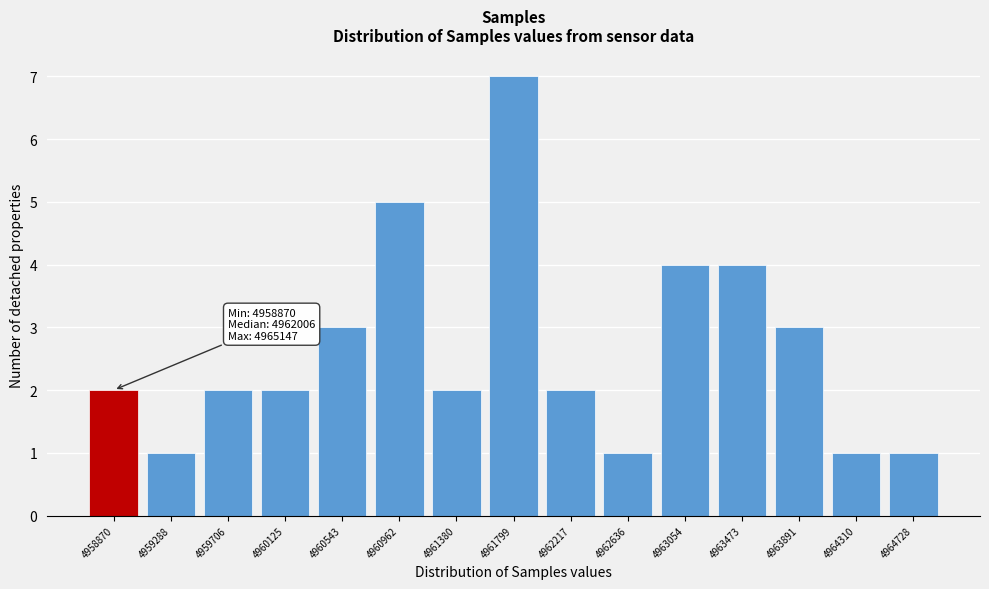

Reading left to right, extract all data points from this chart.

4958870=2	4959288=1	4959706=2	4960125=2	4960543=3	4960962=5	4961380=2	4961799=7	4962217=2	4962636=1	4963054=4	4963473=4	4963891=3	4964310=1	4964728=1